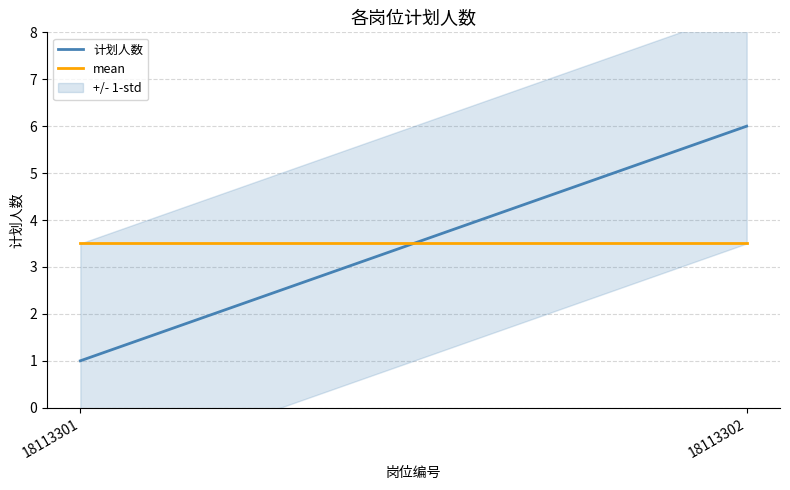

What is the average value of the 计划人数 series?

3.5